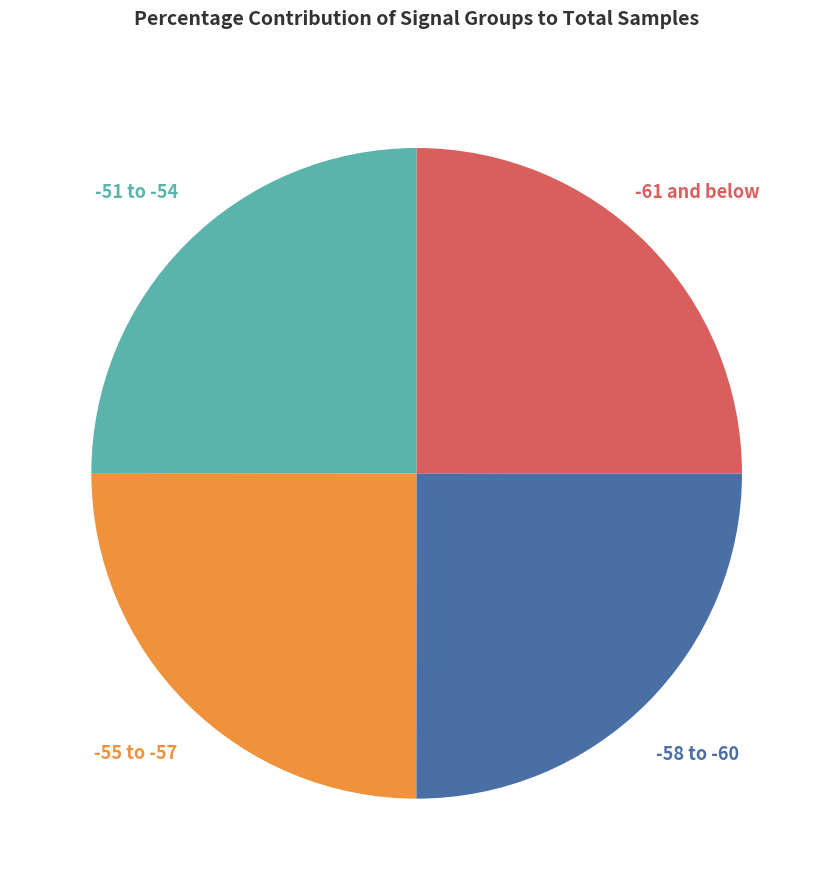

Is there any slice that represents more than half of the pie?

No